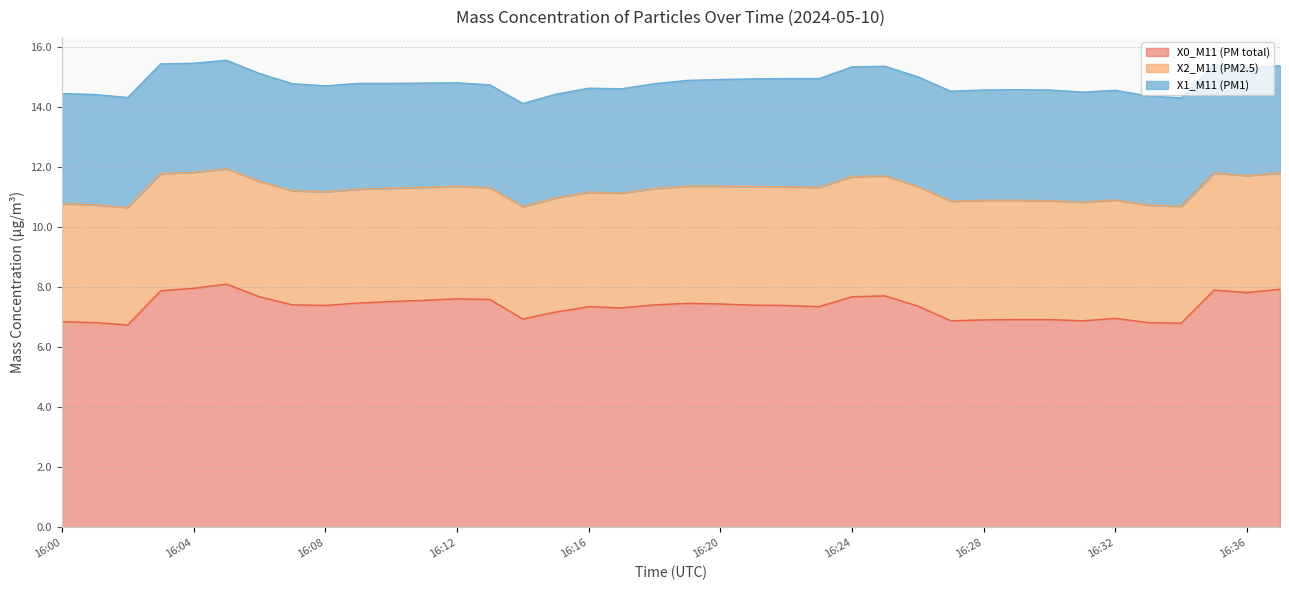

Between 16:10 and 16:36, which series saw the biggest shift?

X0_M11 (PM total)